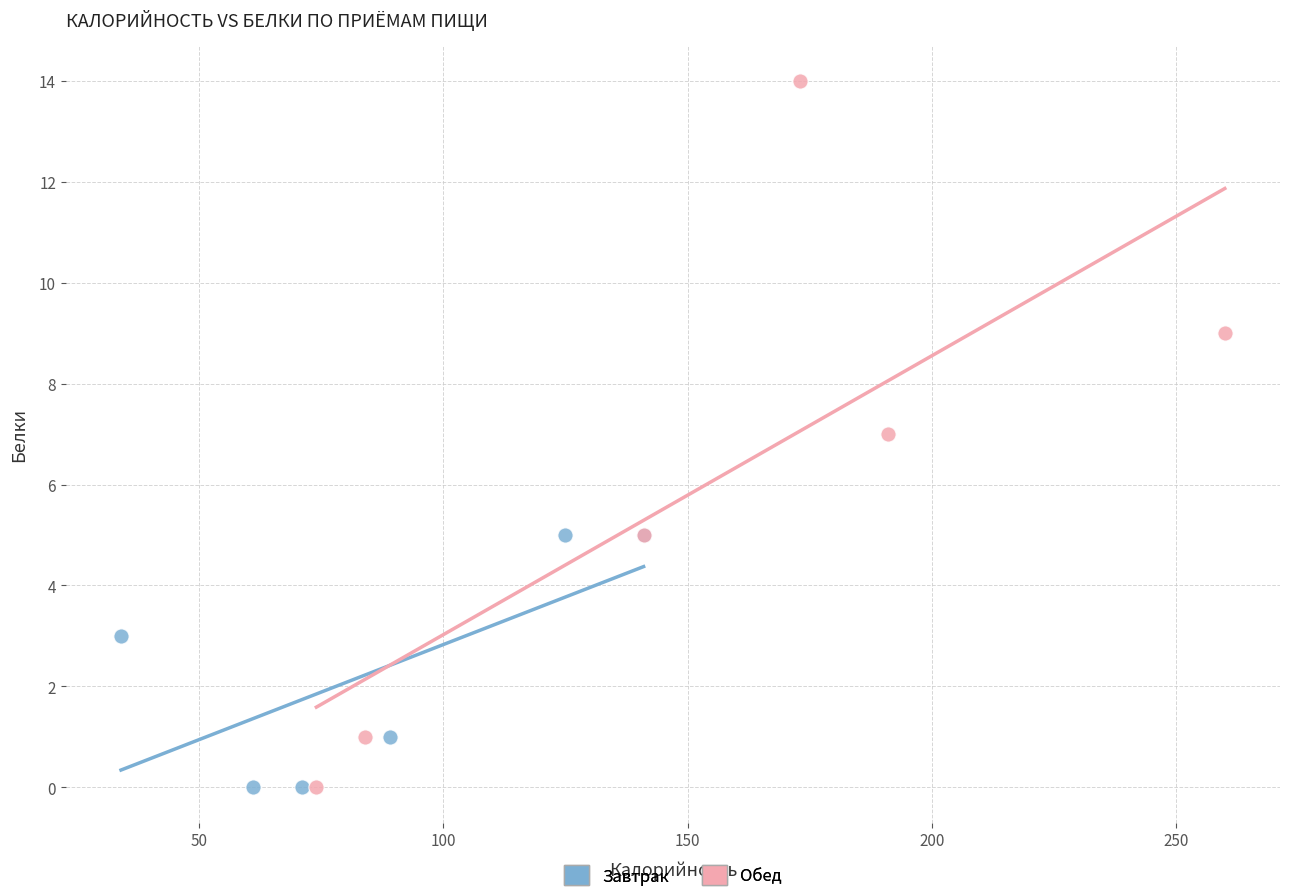

Which series reaches the maximum Y coordinate?

Обед